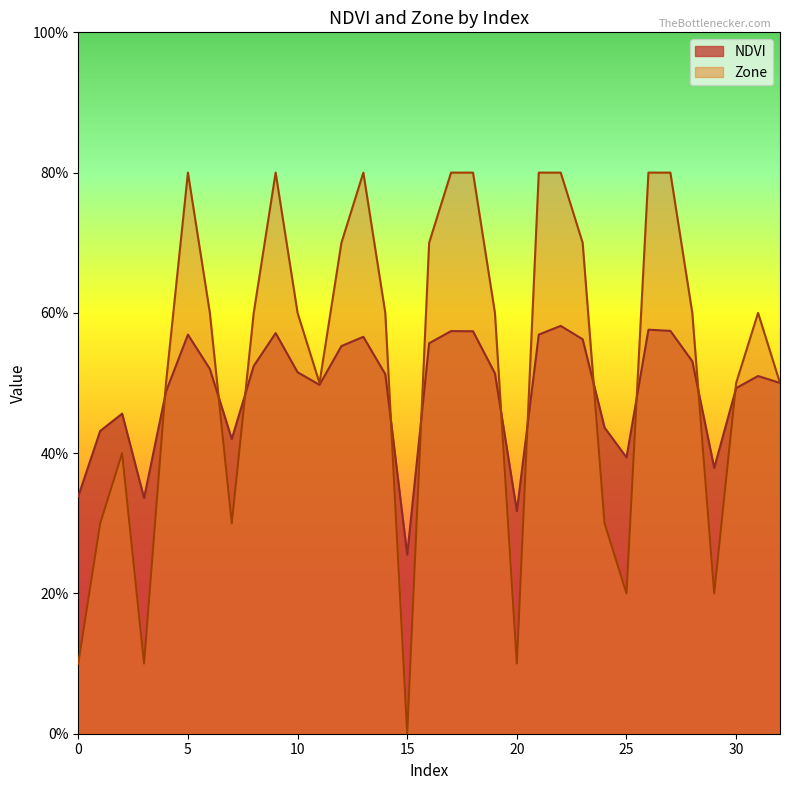

At which label does NDVI reach its peak?

22